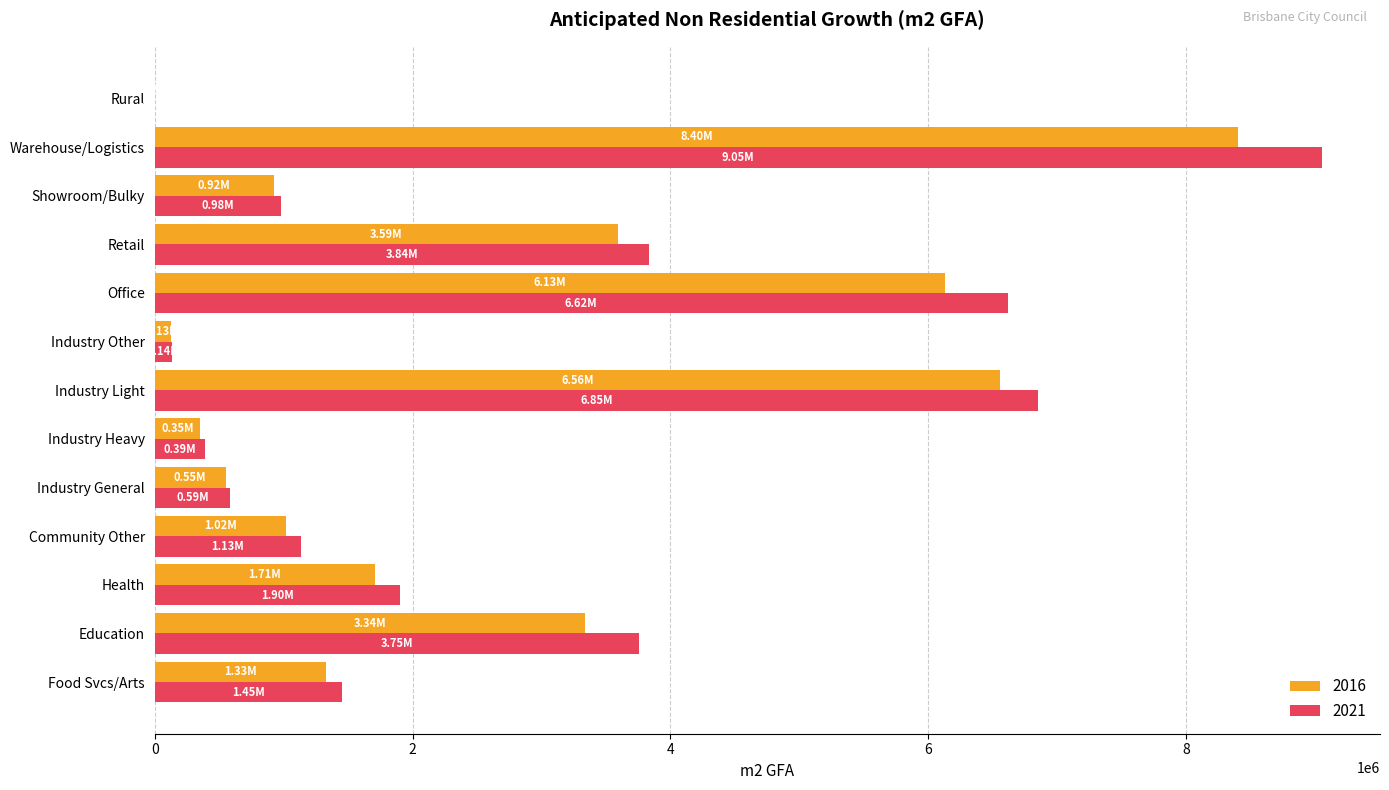

What are all the series names shown in the legend?

2016, 2021